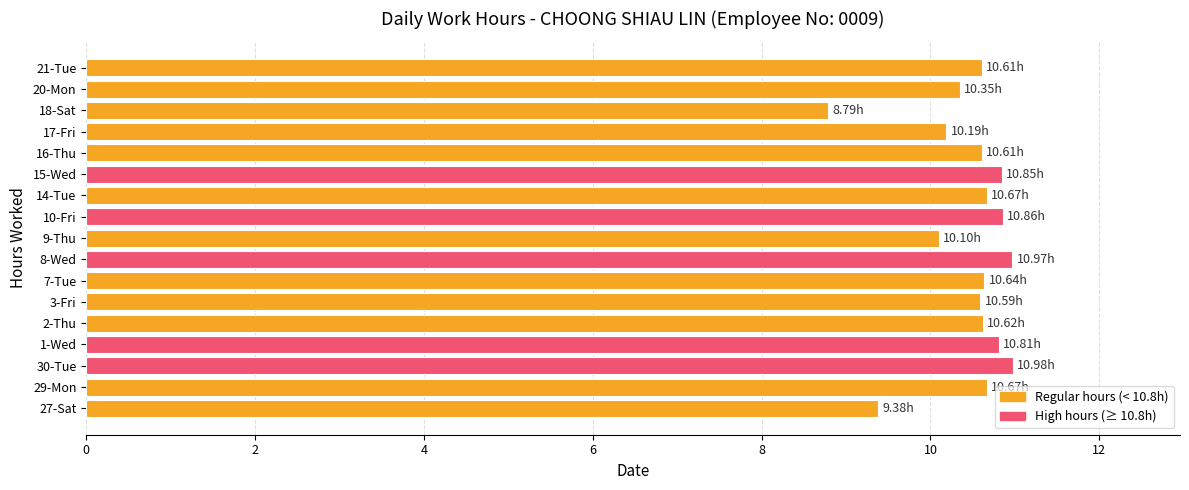

How many data points are above 10?

15